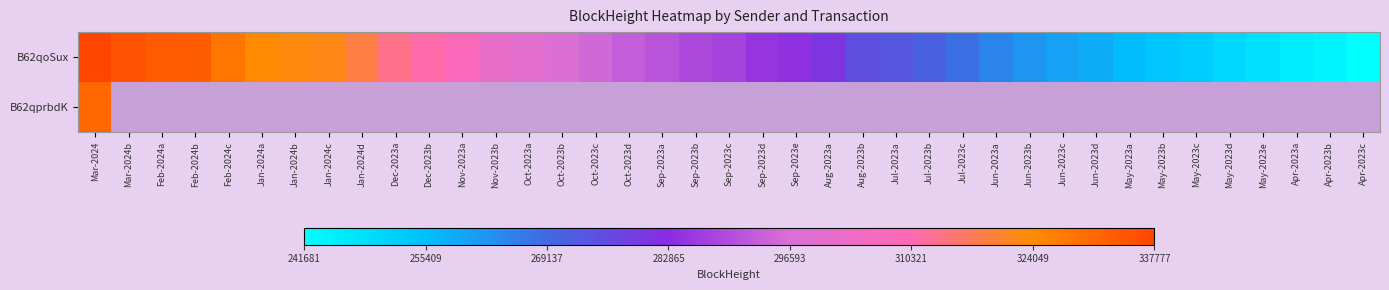

How many values in the B62qoSux series are below 287536?

19